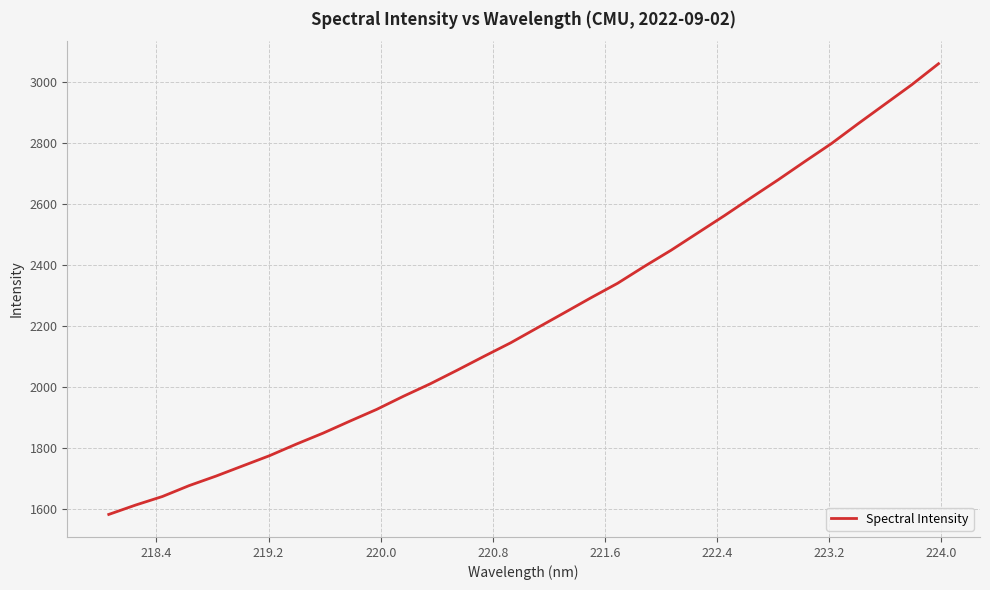

What is the greatest value displayed?

3058.3